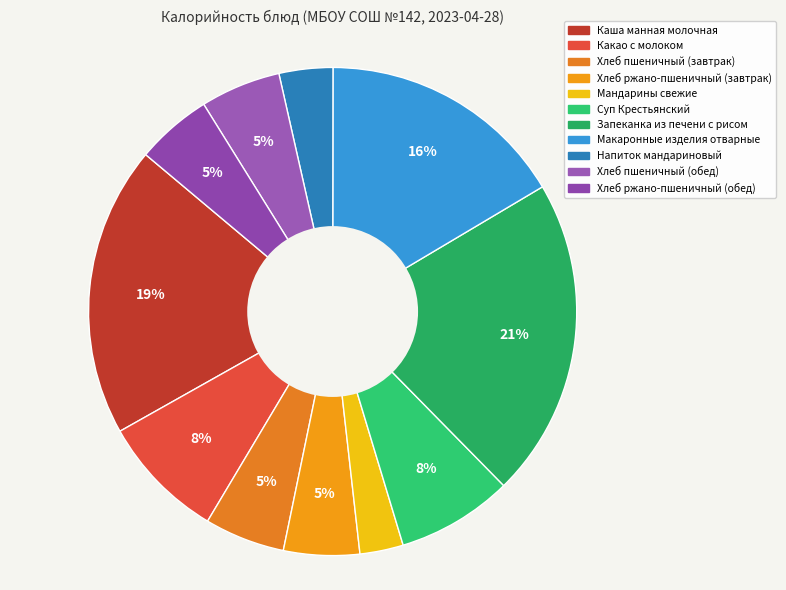

Which slice is the smallest?

Мандарины свежие